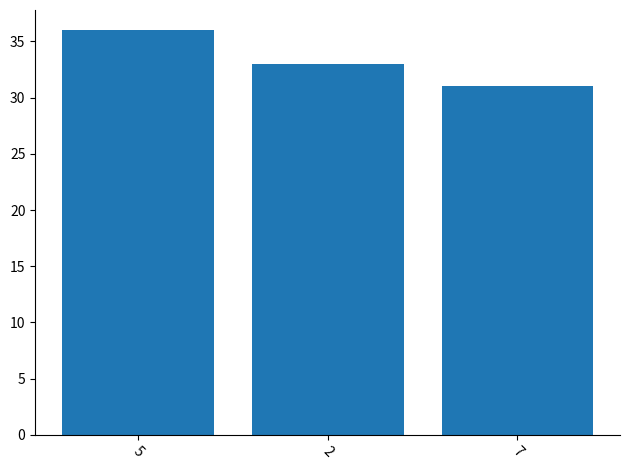

Read the value at 5.

36